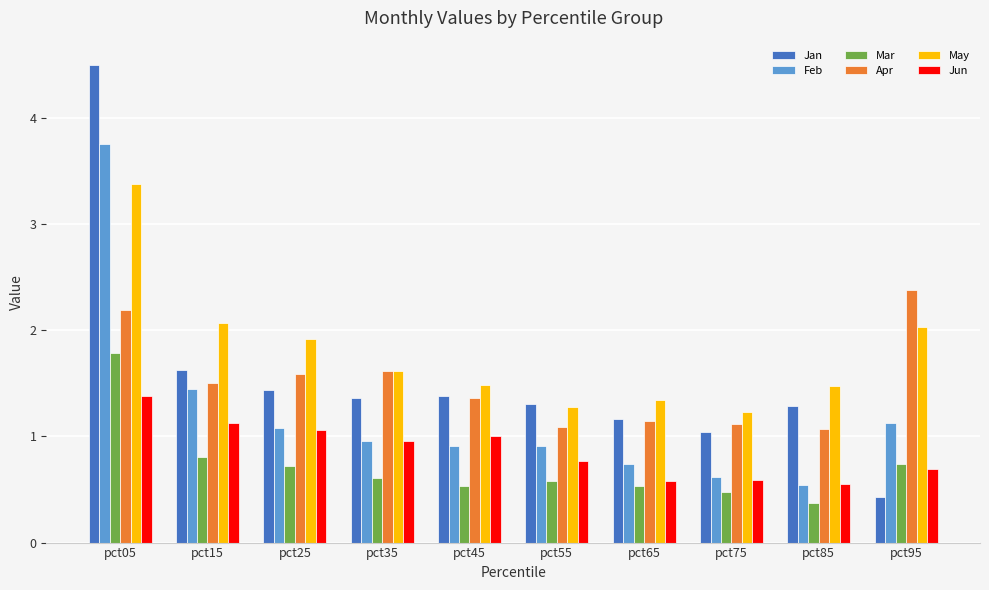

Which series changed the most between pct35 and pct75?

Apr